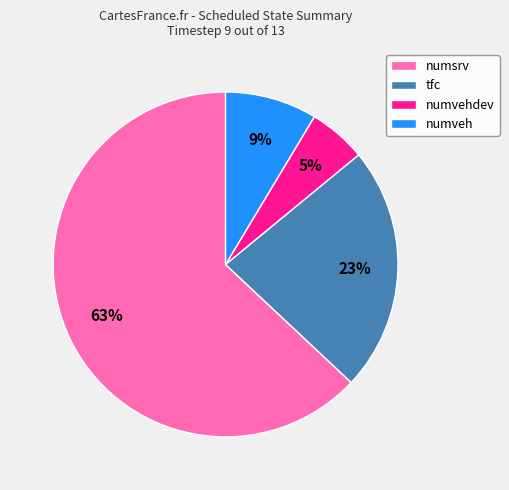

To the nearest percent, what portion does tfc represent?

23%